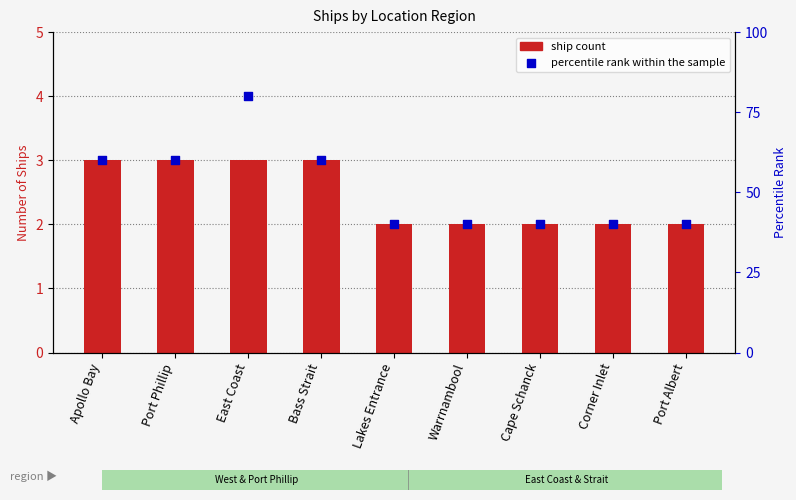

Which series reaches the minimum Y coordinate?

Count of Ships